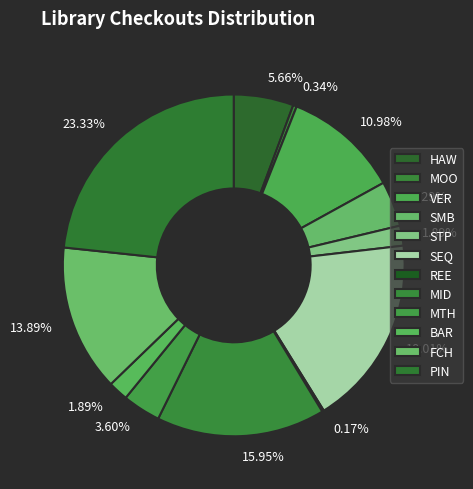

Combined, what portion of the pie is PIN and SEQ?

41.3%